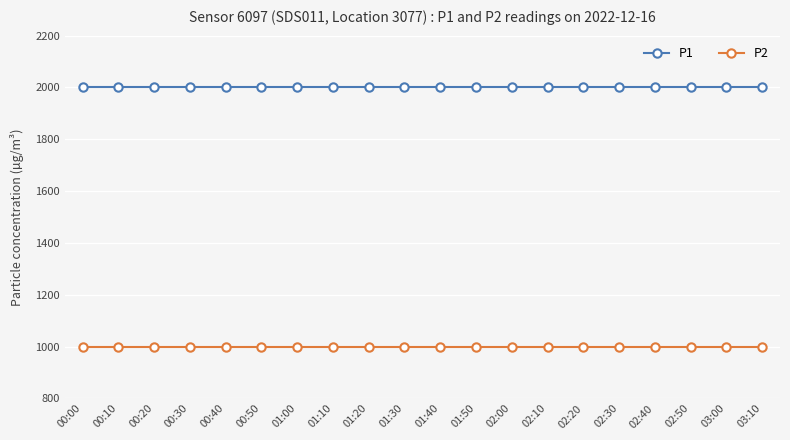

What is the greatest value displayed?

1999.9